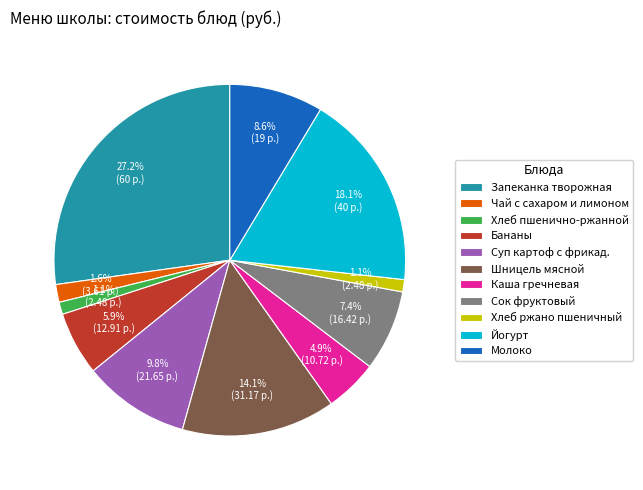

Is it true that Молоко is 2% of the pie?

False